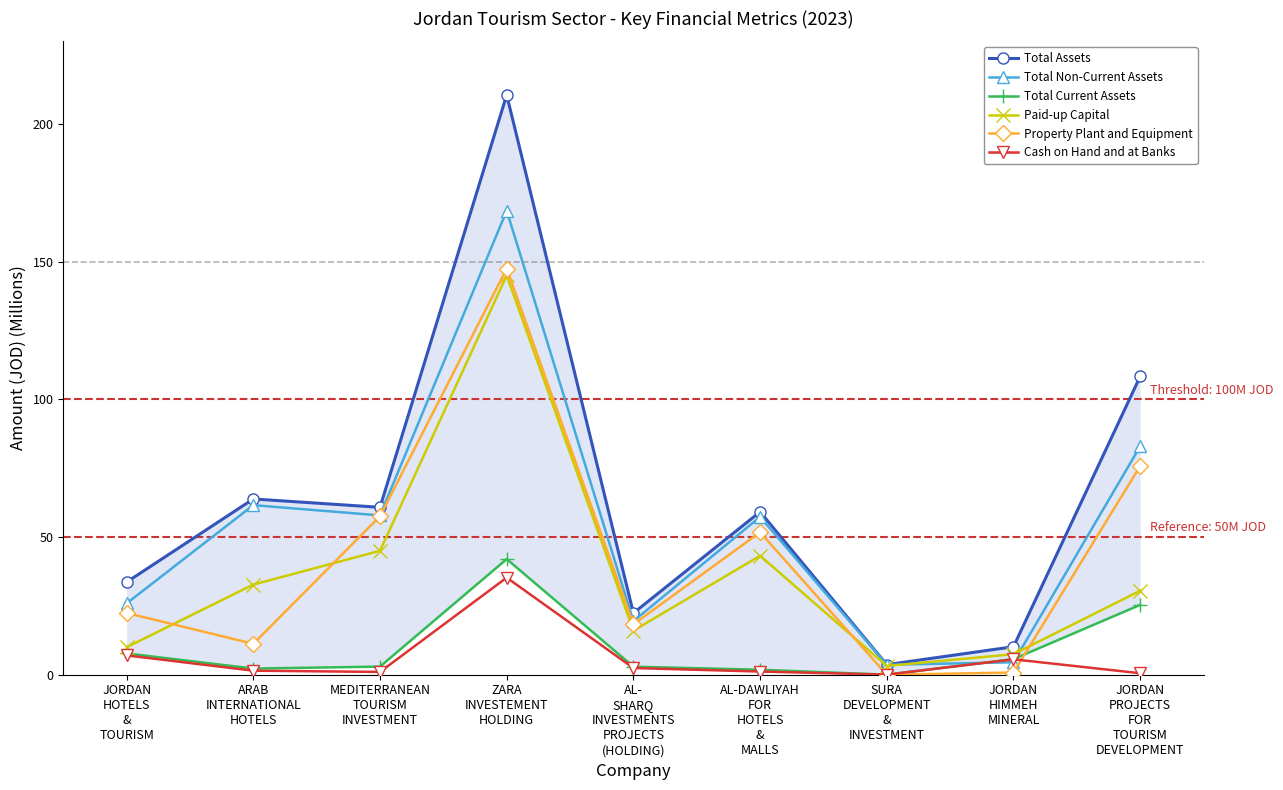

What is the sum of the Total Assets values at MEDITERRANEAN
TOURISM
INVESTMENT and ARAB
INTERNATIONAL
HOTELS?

124.6